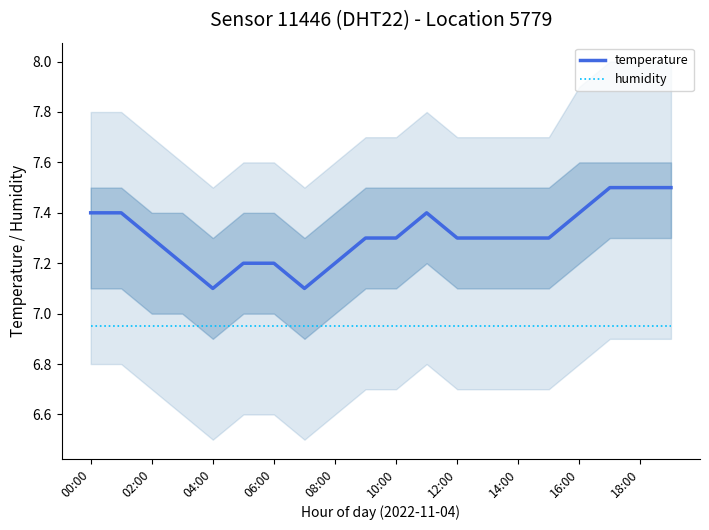

True or false: temperature has a value of 12.0 at 08:00.

False